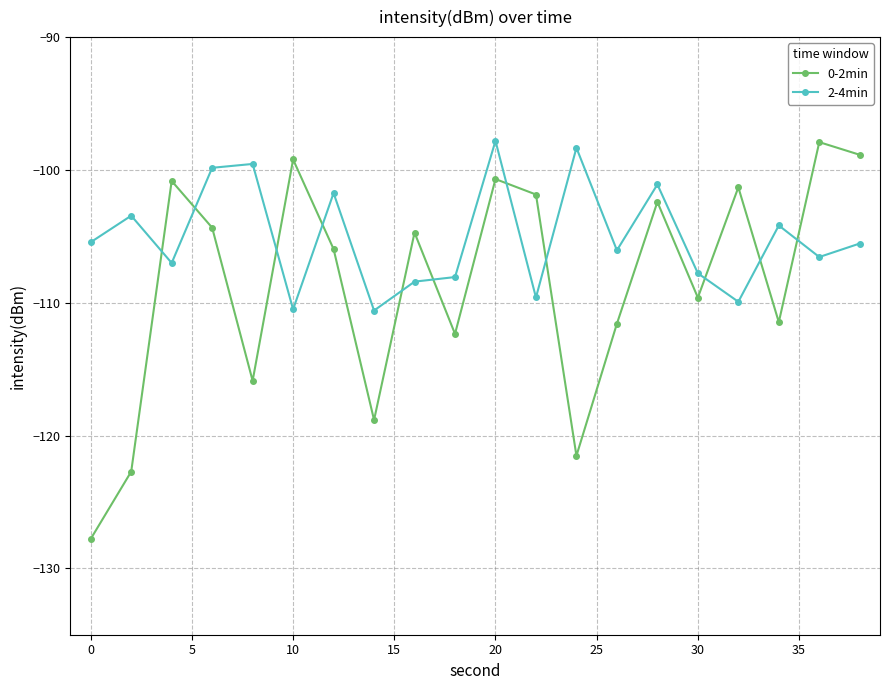

How many lines are shown in the chart?

2